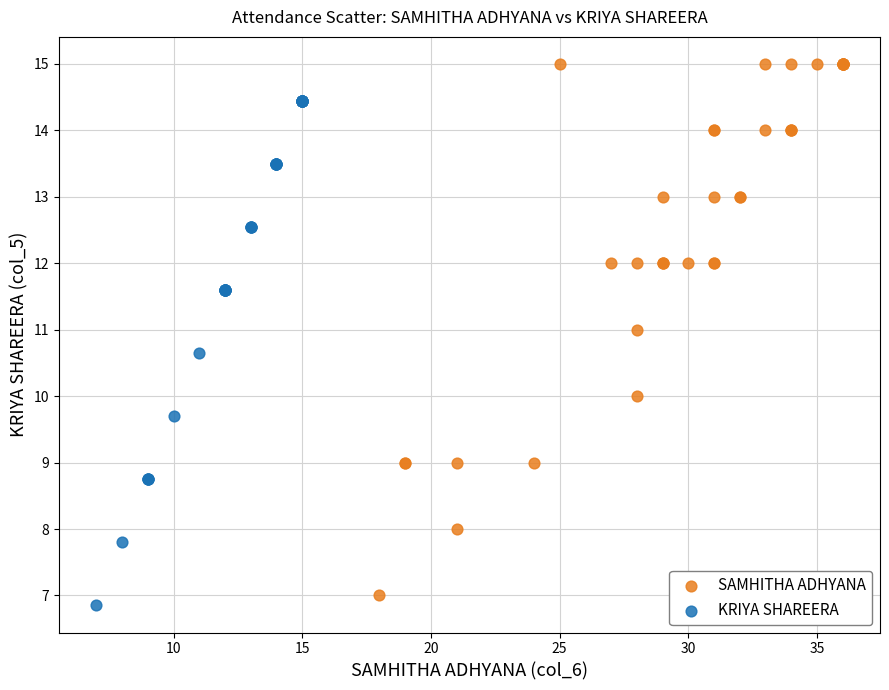

Which series contains the highest Y value?

SAMHITHA ADHYANA